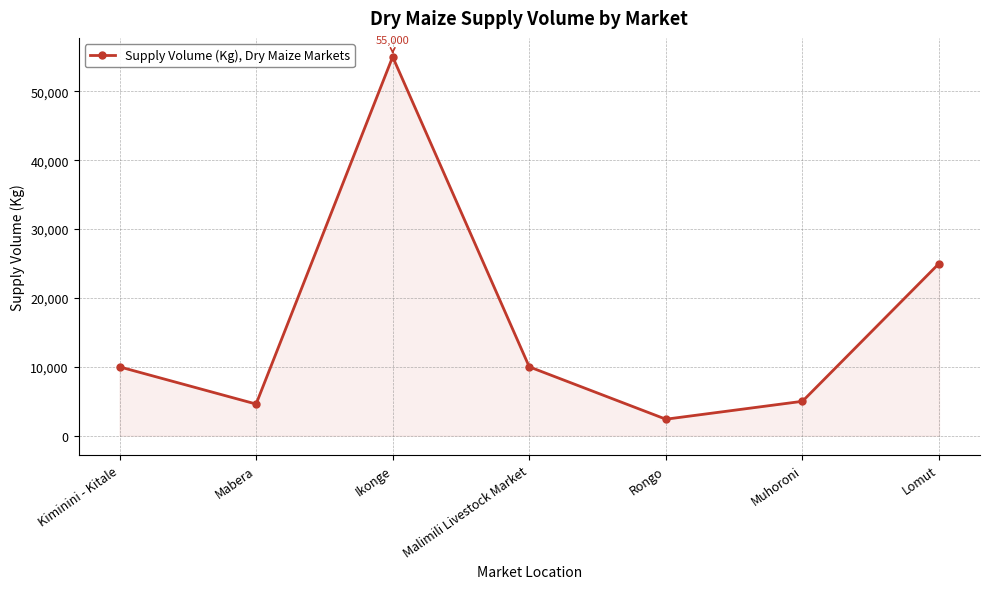

What position from the left is Lomut?

7